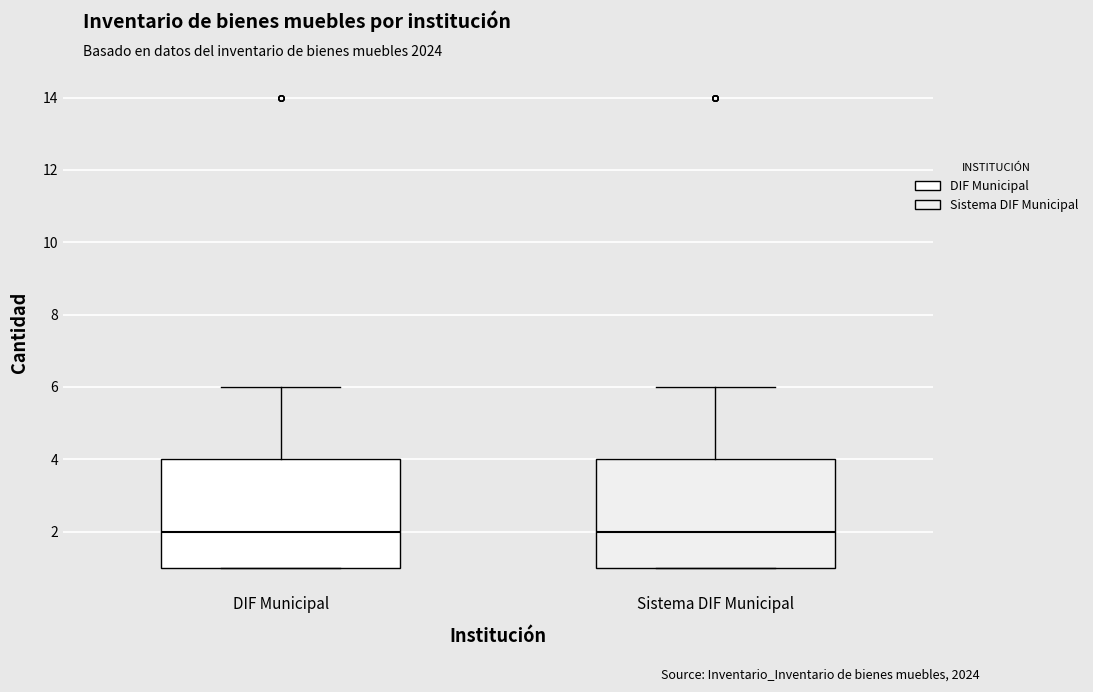

Reading left to right, transcribe this box plot: for each box, give where its median line is, the range the box spans, and where its two whiskers end, as read against the y-axis. The values are not printed on the chart, so give them approximately, as read against the axis.

DIF Municipal: median 2, box 1 to 4, whiskers 1 to 6
Sistema DIF Municipal: median 2, box 1 to 4, whiskers 1 to 6